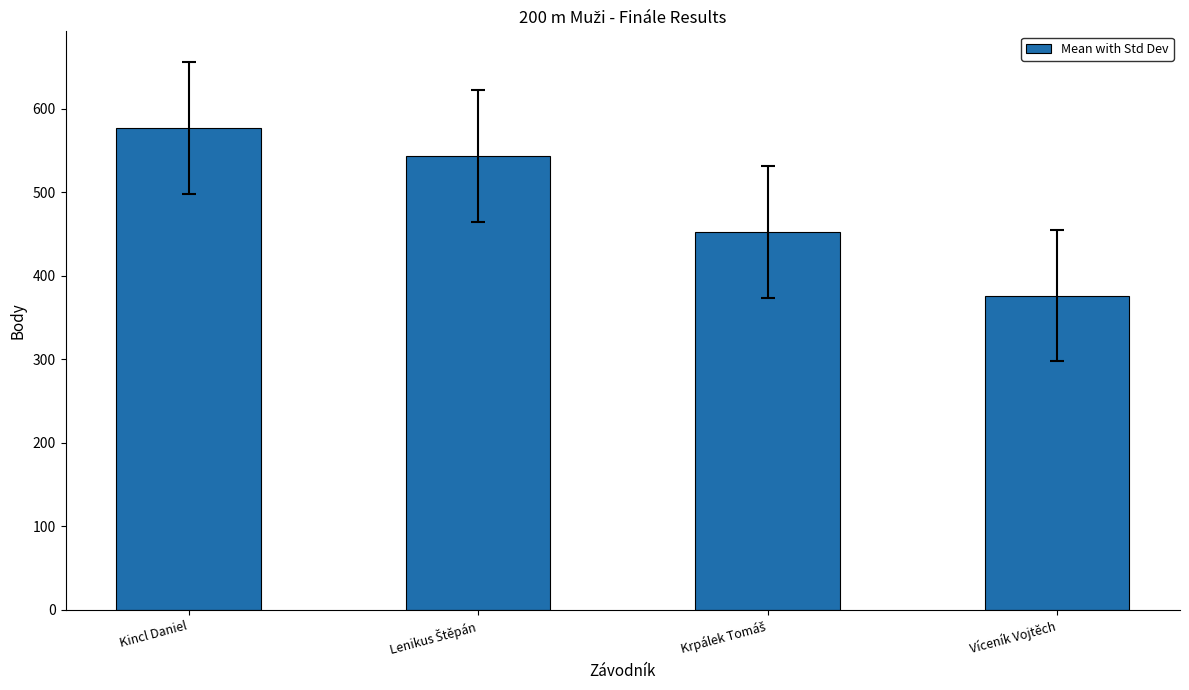

What is the greatest value displayed?

577